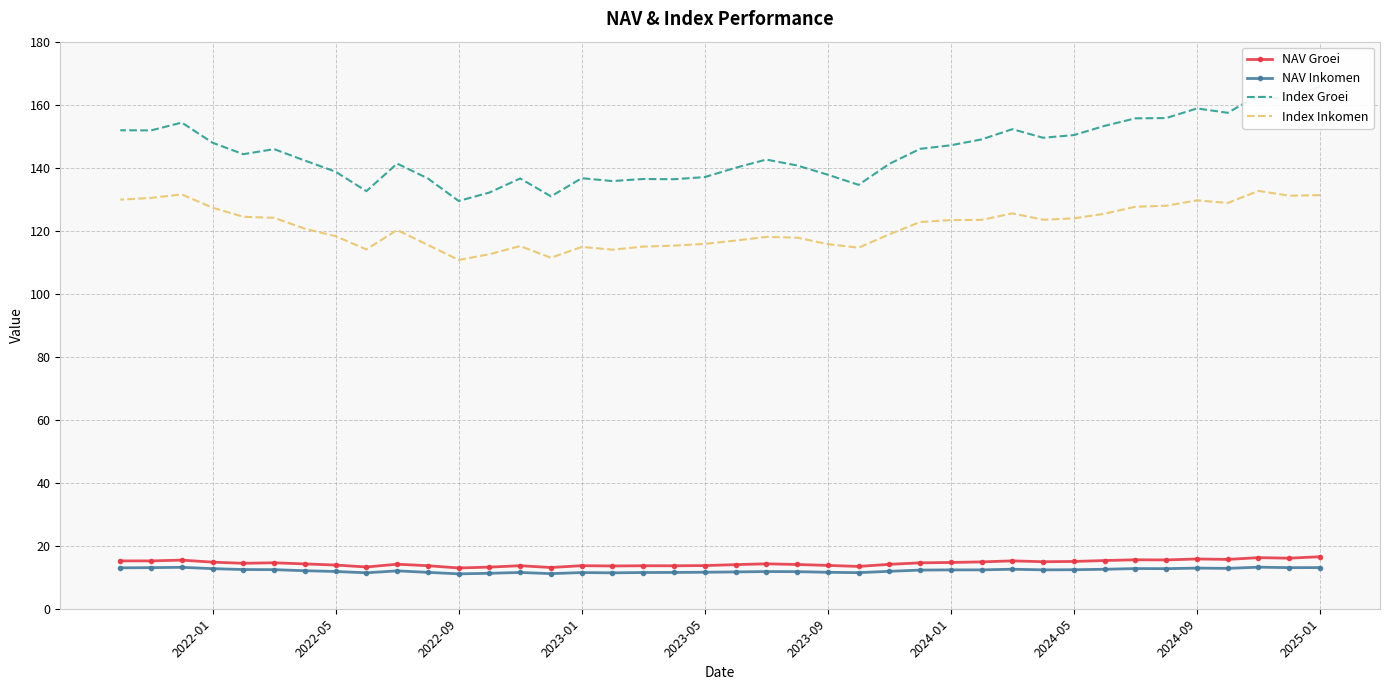

At which label does Index Groei reach its peak?

2025-01